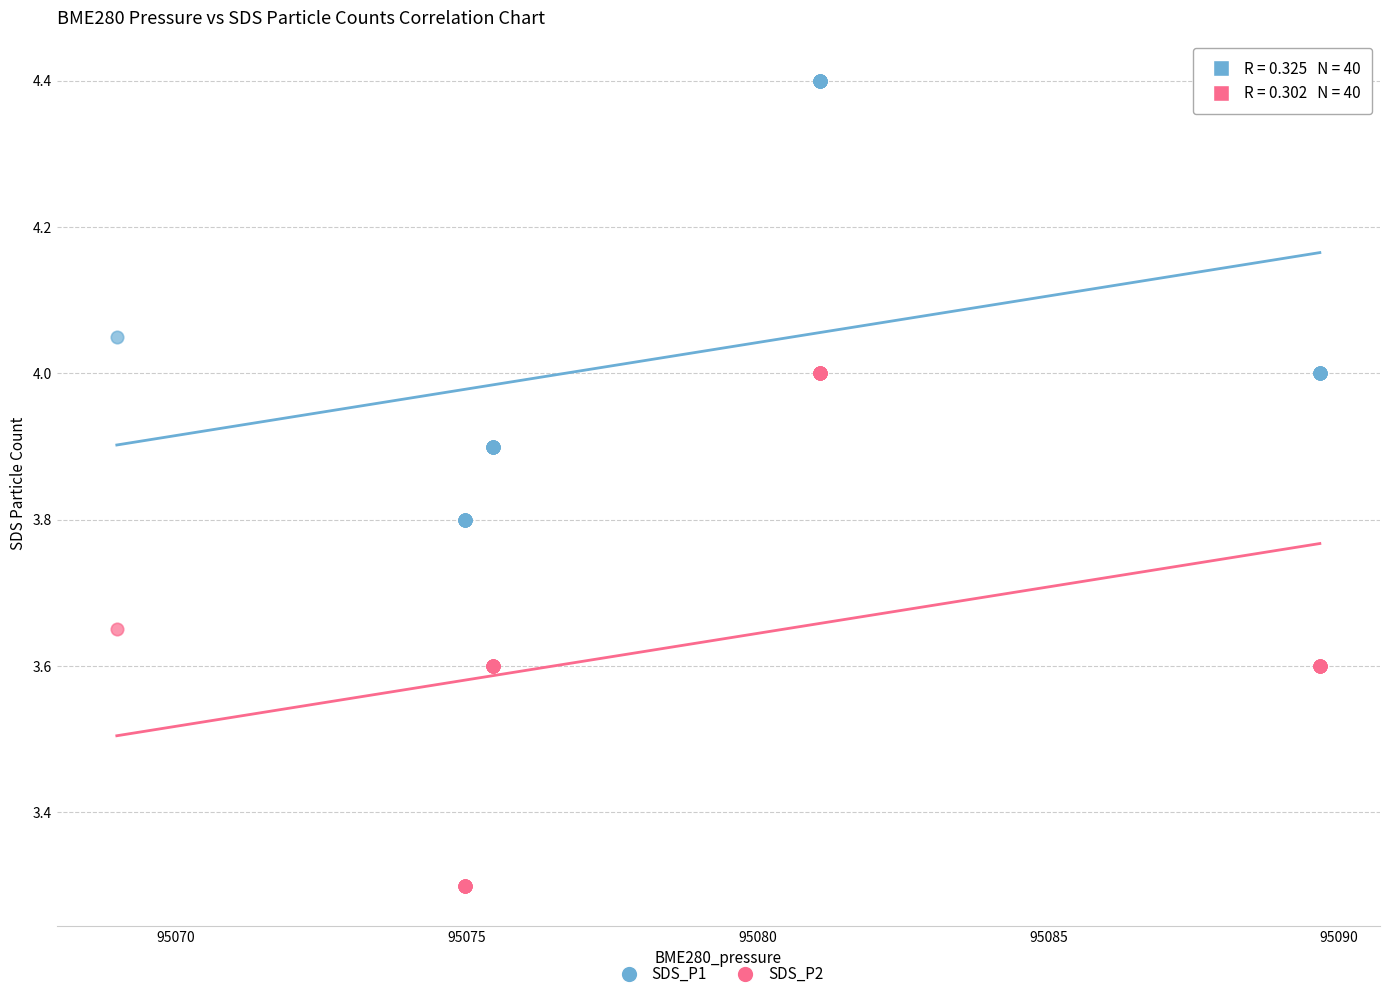

What are all the series names shown in the legend?

SDS_P1, SDS_P2